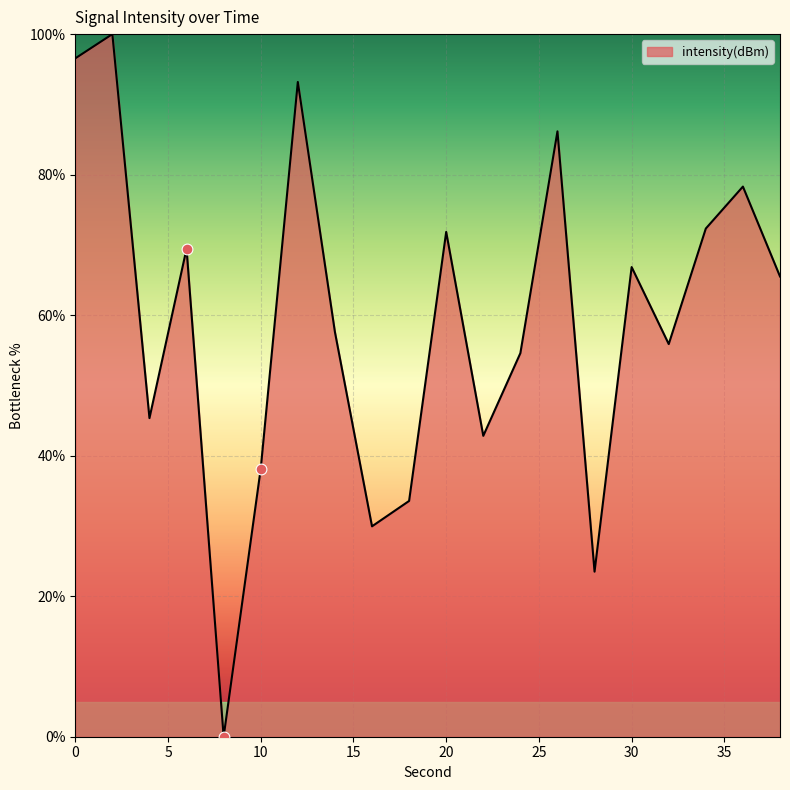

What is the difference between the maximum and minimum values?

100.0